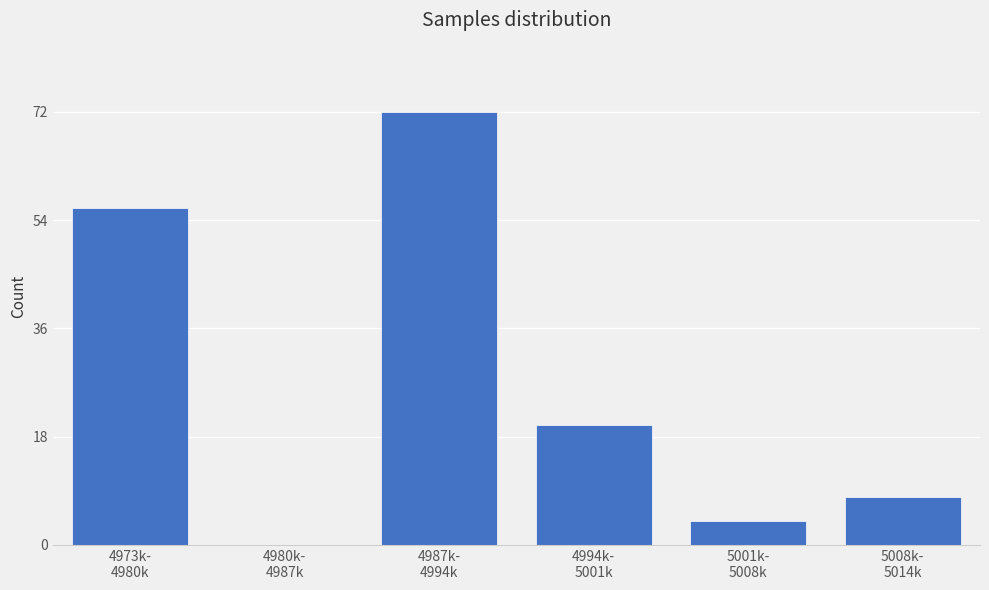

What is the greatest value displayed?

72